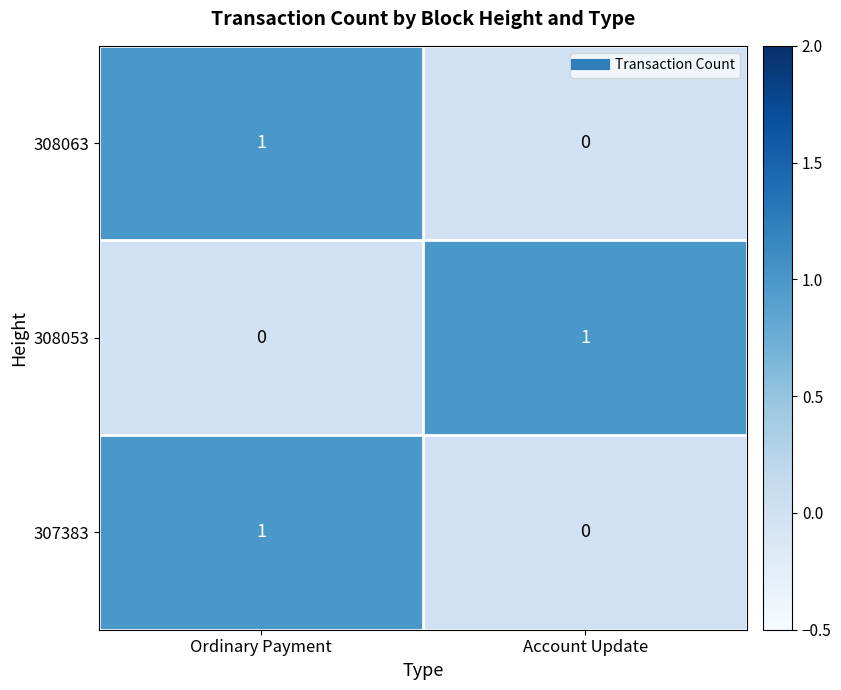

True or false: 307383 has a value of 0 at Ordinary Payment.

False